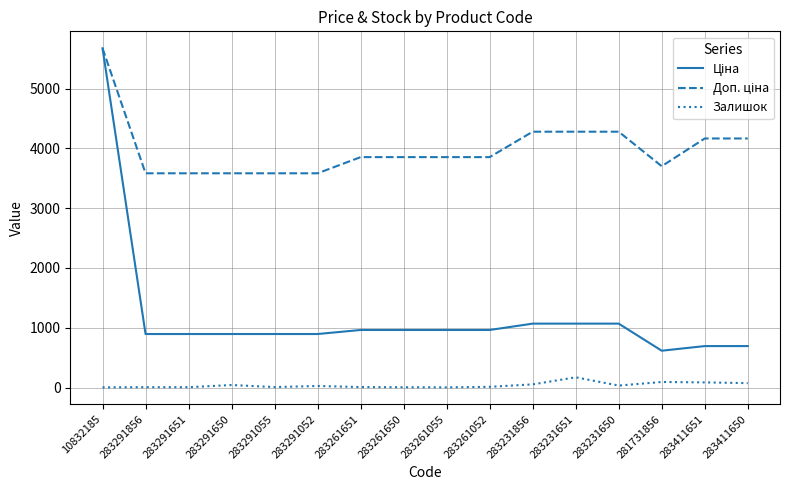

At which category is the sum across all series the highest?

10832185